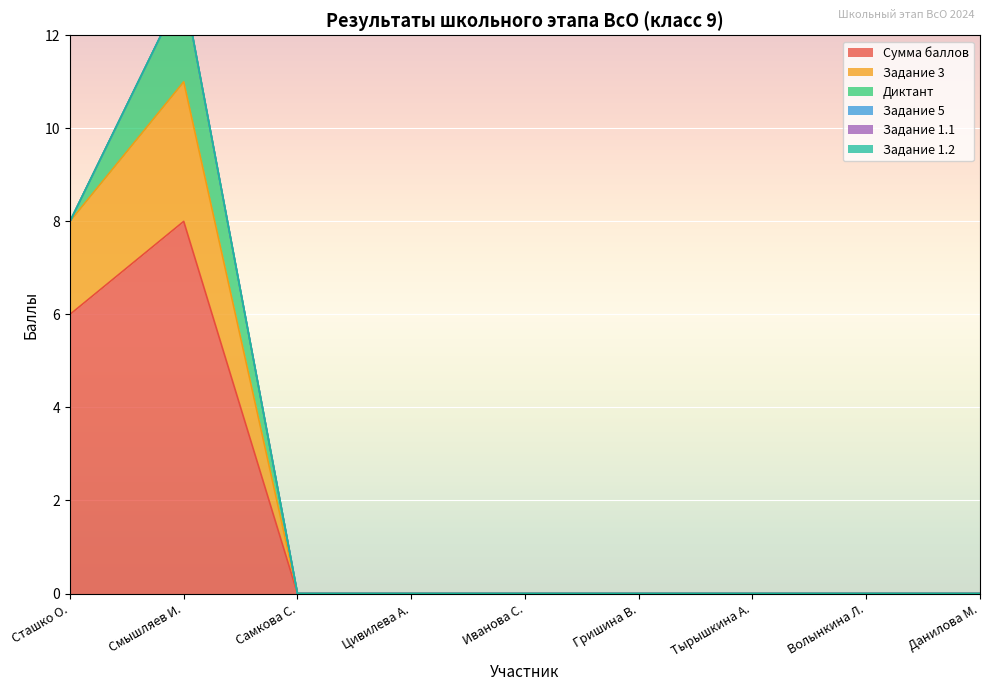

Reading left to right, transcribe all the data shown in this chart.

Сумма баллов: 9=6	9=8	9=0	9=0	9=0	9=0	9=0	9=0	9=0
Задание 3: 9=2	9=3	9=0	9=0	9=0	9=0	9=0	9=0	9=0
Диктант: 9=0	9=2	9=0	9=0	9=0	9=0	9=0	9=0	9=0
Задание 5: 9=0	9=0	9=0	9=0	9=0	9=0	9=0	9=0	9=0
Задание 1.1: 9=0	9=0	9=0	9=0	9=0	9=0	9=0	9=0	9=0
Задание 1.2: 9=0	9=0	9=0	9=0	9=0	9=0	9=0	9=0	9=0